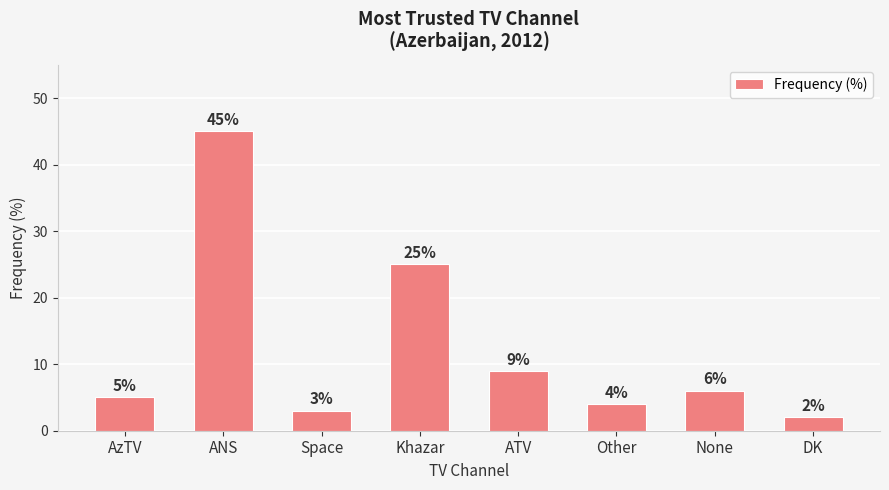

What position from the right is ATV?

4